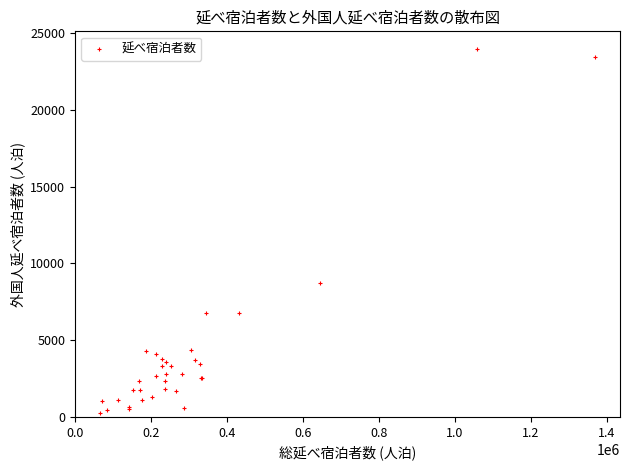

What Y value in the scatter plot is closest to 12100?

8700